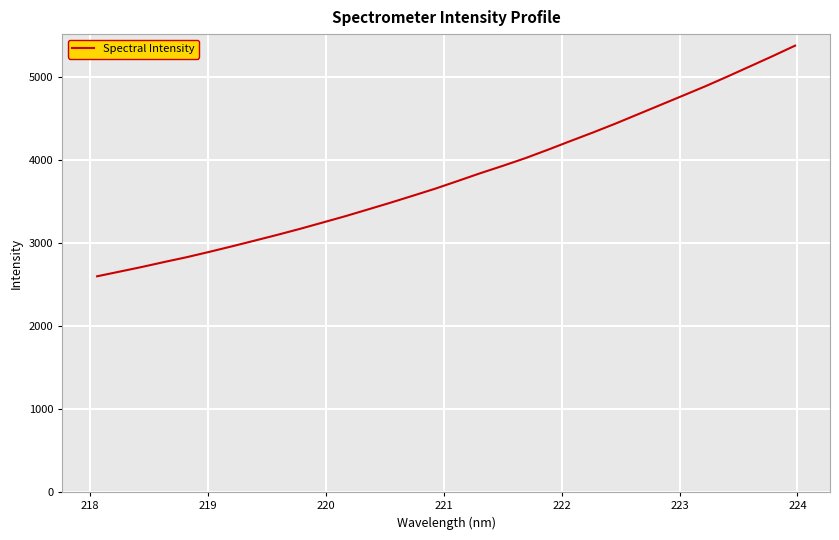

How many lines are shown in the chart?

1